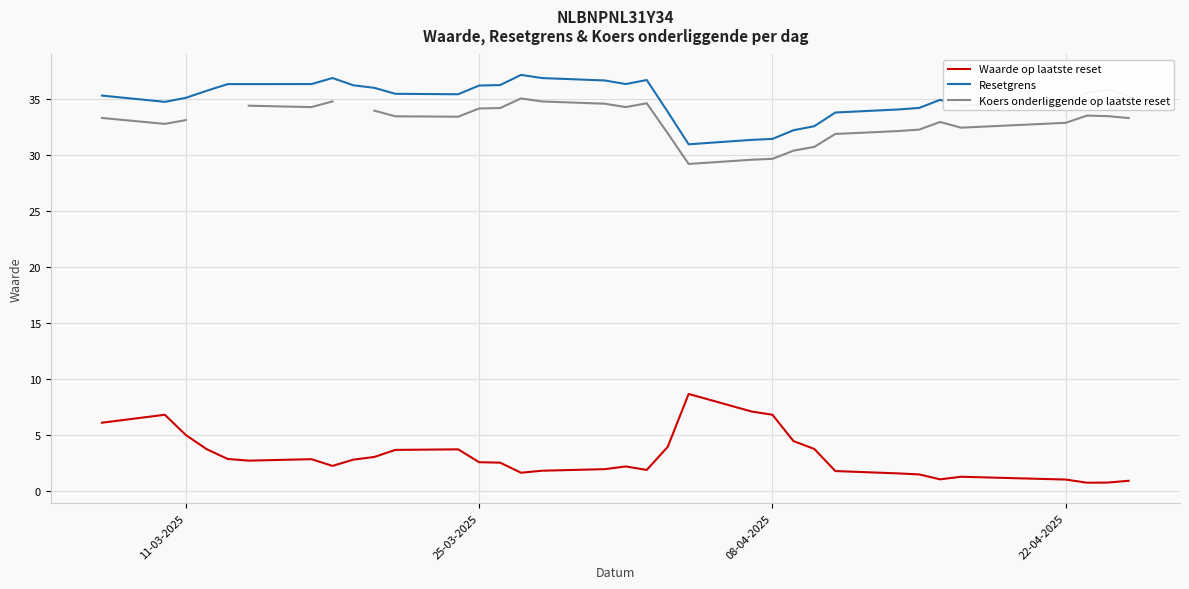

Which series has the largest total across all categories?

Resetgrens